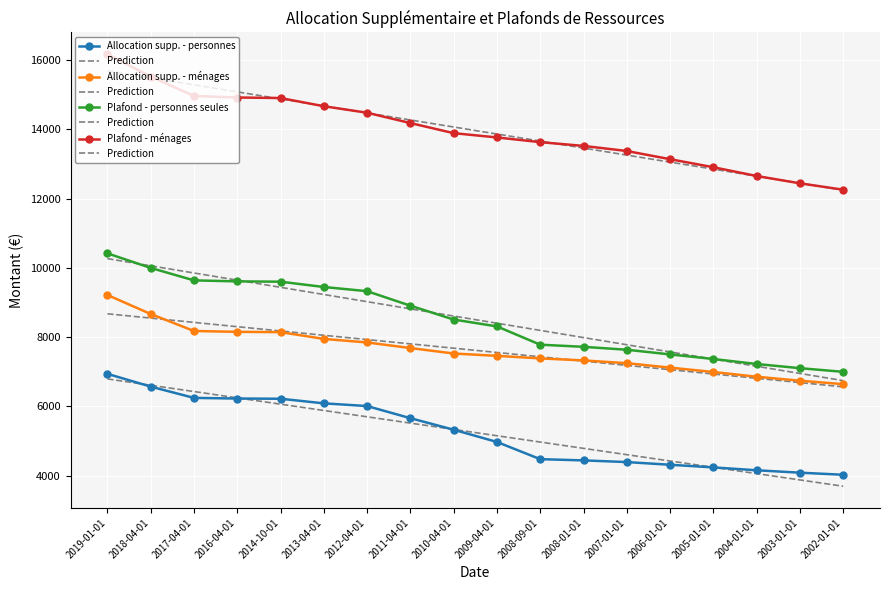

Is the value of Plafond - personnes seules at 2008-09-01 greater than the value of Allocation supp. - ménages at 2017-04-01?

No